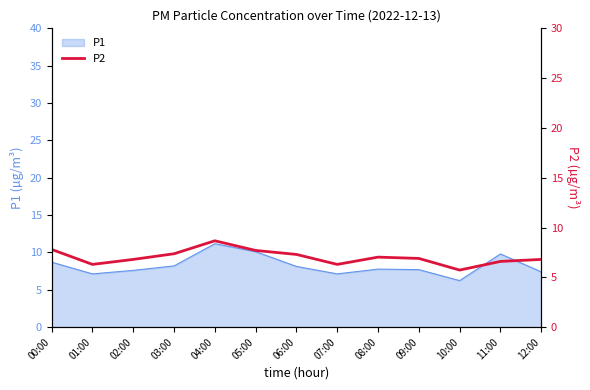

Where is the data nearest to the value 7?

08:00